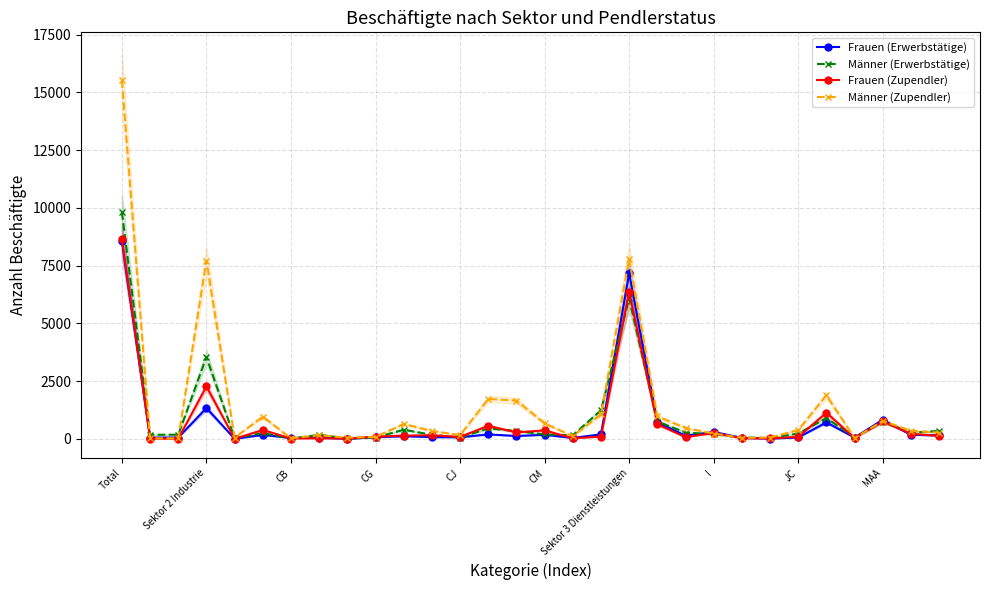

Which series has the widest spread of values?

Männer (Zupendler)